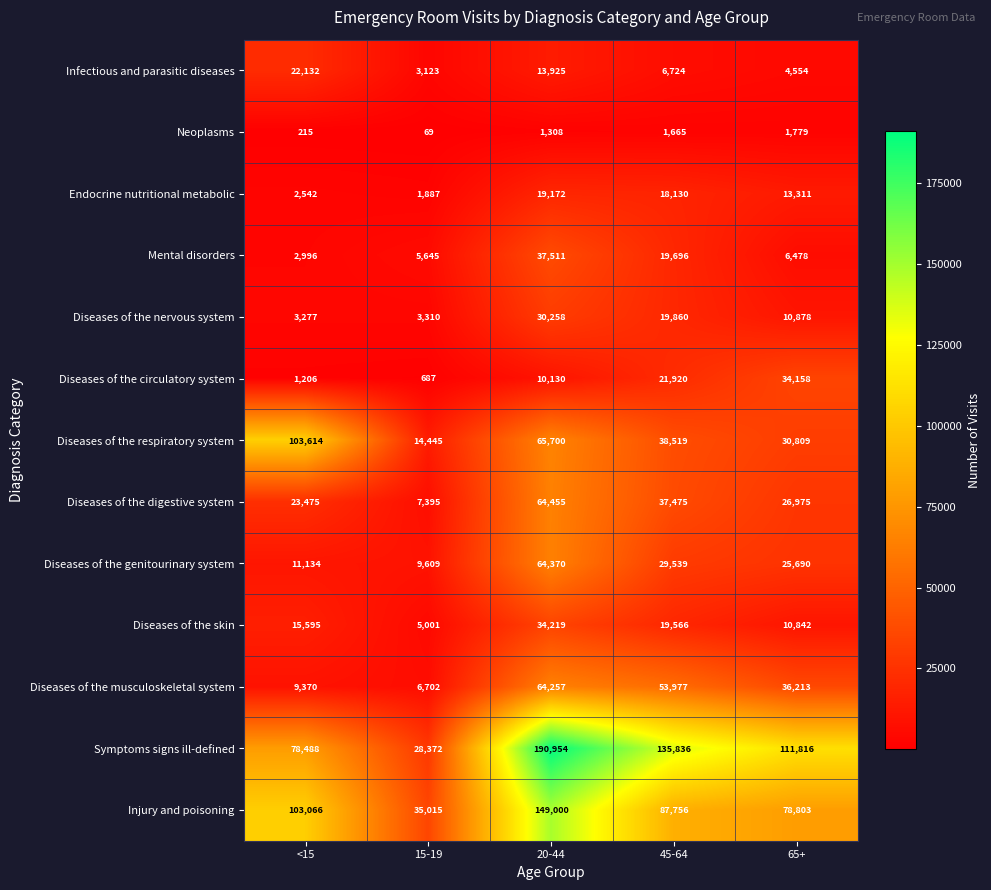

At how many categories does at least one series exceed 5754?

5